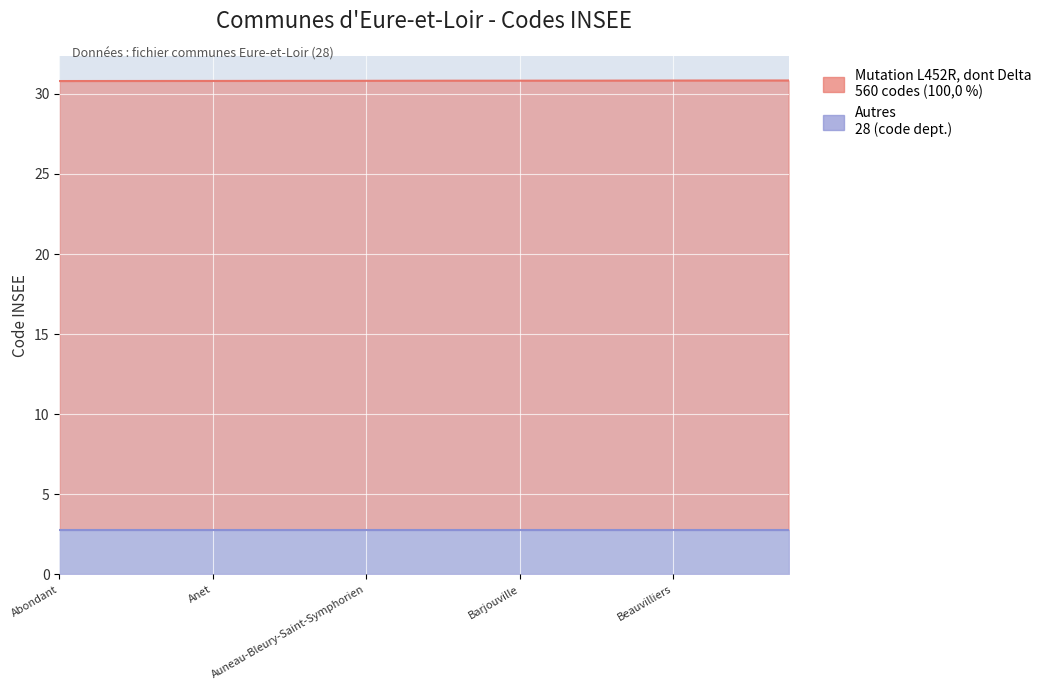

Where is the data nearest to the value 30?

Abondant